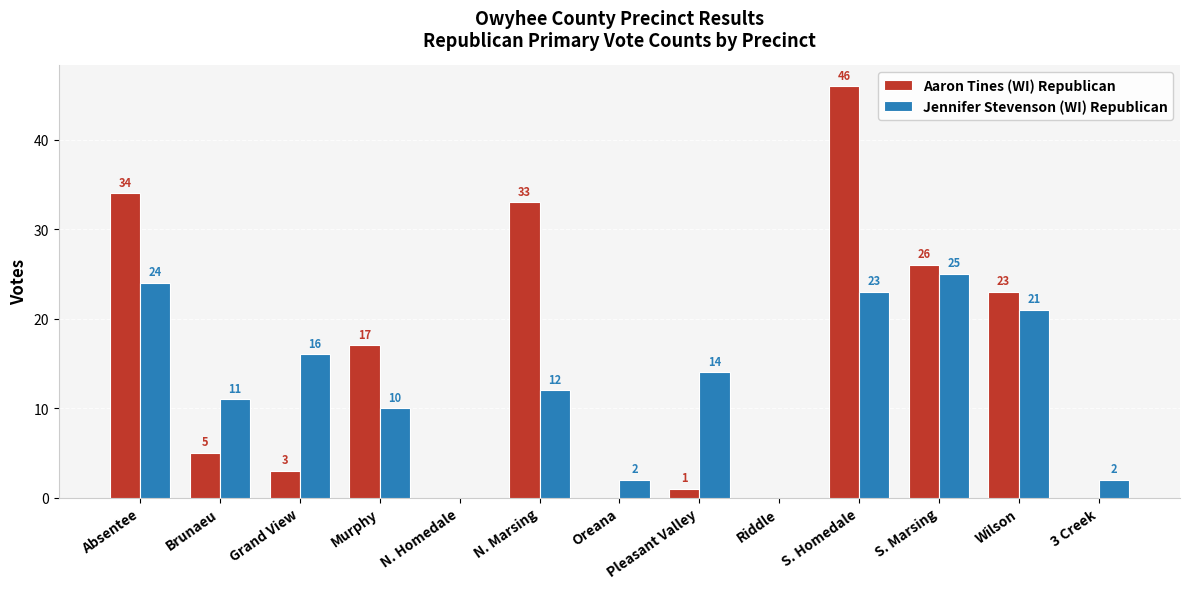

At which category does the chart reach its peak across all series?

S. Homedale